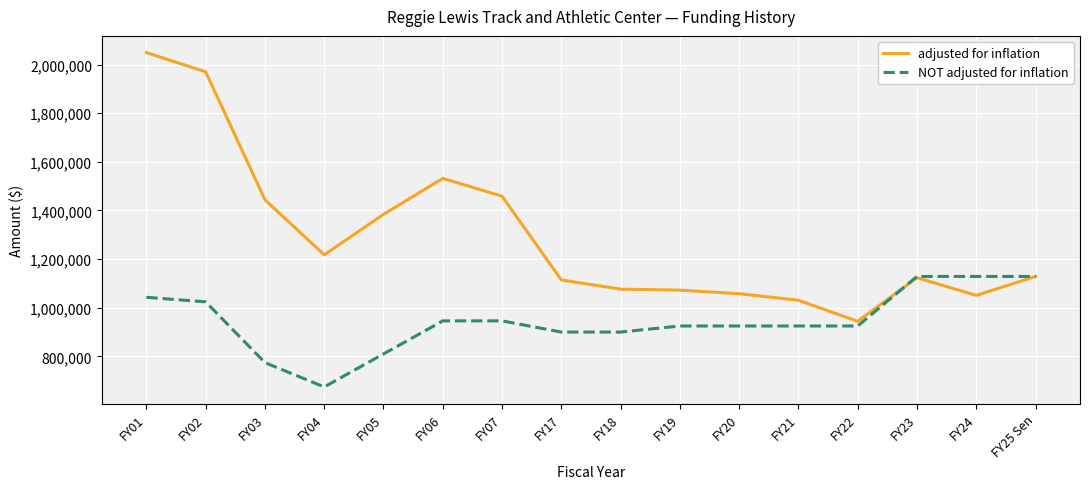

Which series has the largest total across all categories?

adjusted for inflation